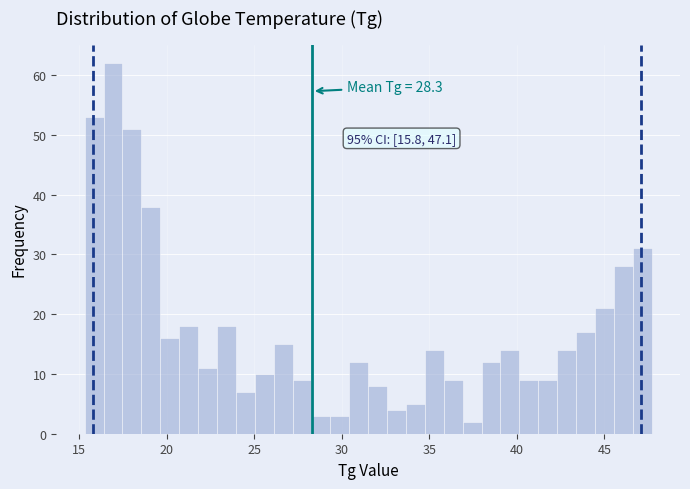

Read against the x-axis, roughly where is the centre of the tallest bar?

17.0